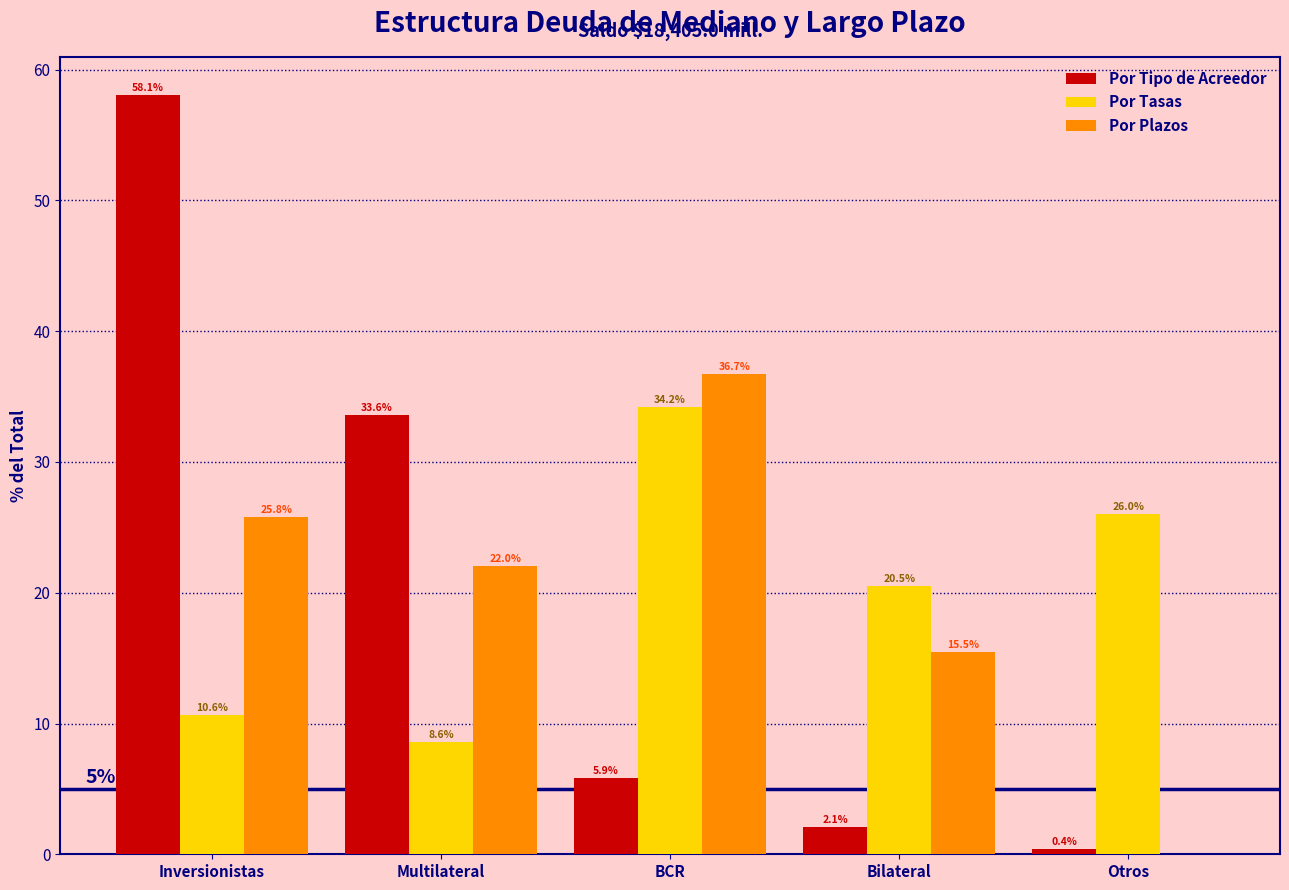

Reading left to right, list all the values displayed in this chart.

Por Tipo de Acreedor: Inversionistas=58.1	Multilateral=33.6	BCR=5.9	Bilateral=2.1	Otros=0.4
Por Tasas: Inversionistas=10.6	Multilateral=8.6	BCR=34.2	Bilateral=20.5	Otros=26.0
Por Plazos: Inversionistas=25.8	Multilateral=22.0	BCR=36.7	Bilateral=15.5	Otros=0.0